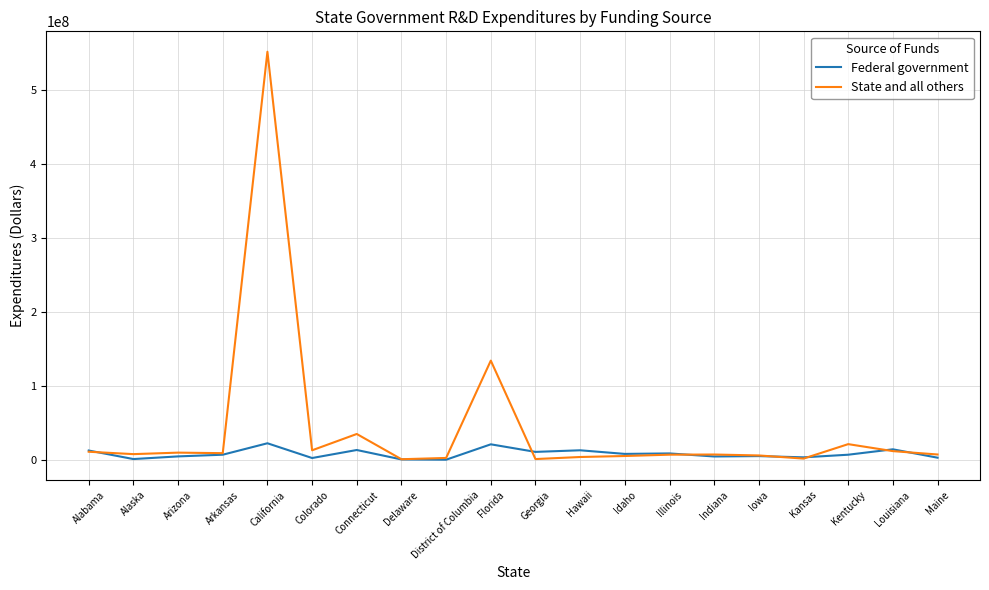

What is the spread (max minus min) of values at Kansas?

1680388